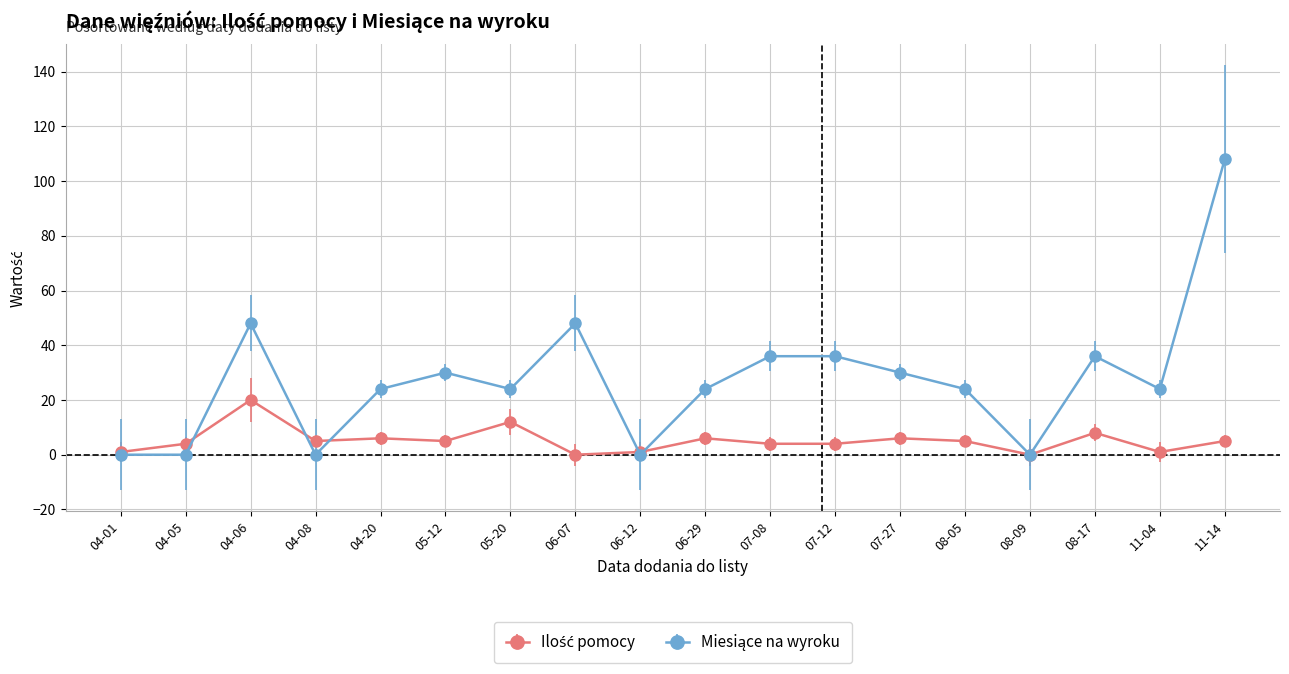

At which category is the sum across all series the highest?

11-14